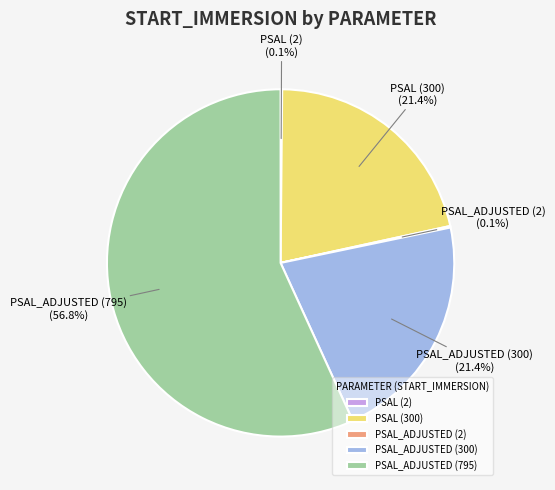

Between PSAL_ADJUSTED (300) and PSAL_ADJUSTED (795), which is larger?

PSAL_ADJUSTED (795)